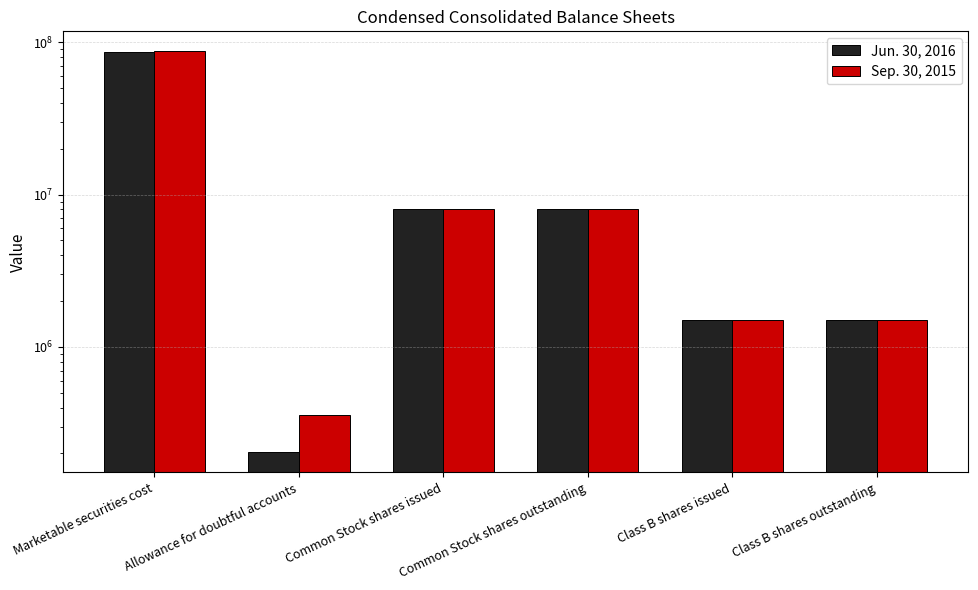

What is the sum of all Jun. 30, 2016 values?

105407740